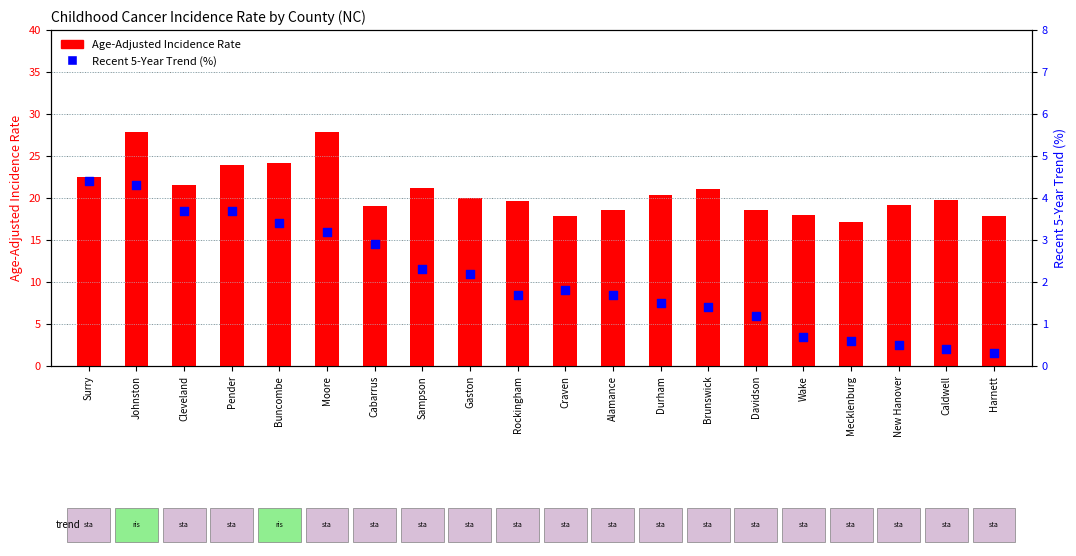

Which series reaches the minimum Y coordinate?

Recent 5-Year Trend (%)